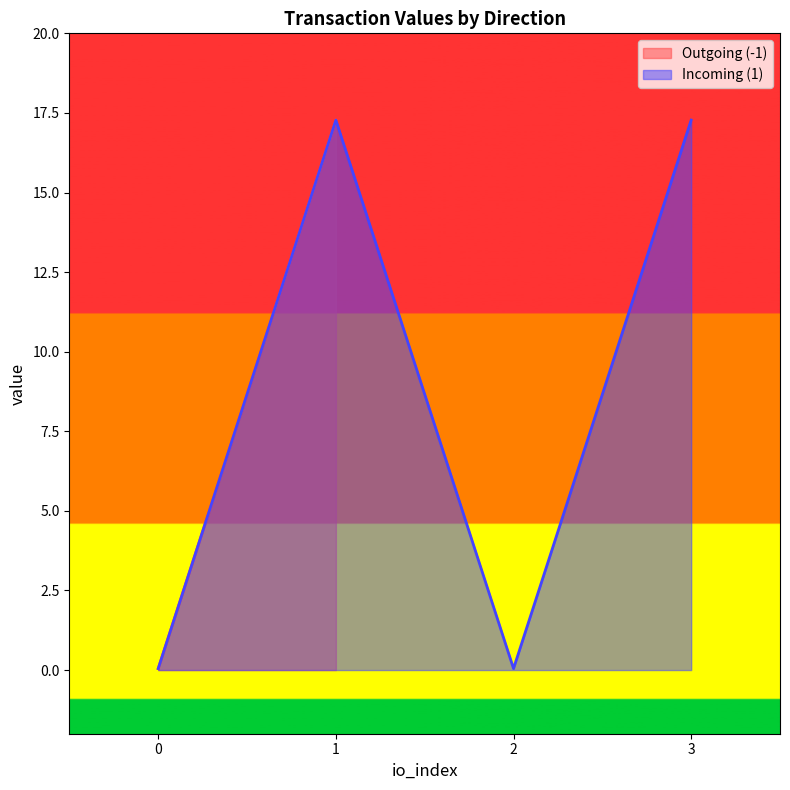

The value of Incoming (1) at 0 is 0.0. True or false?

True